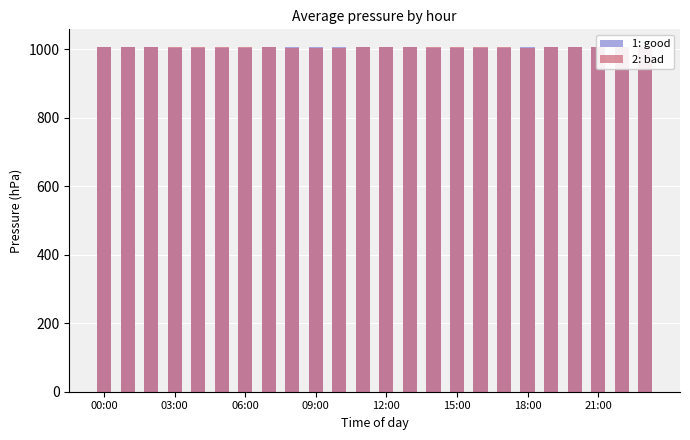

How many bars are there in total?

48